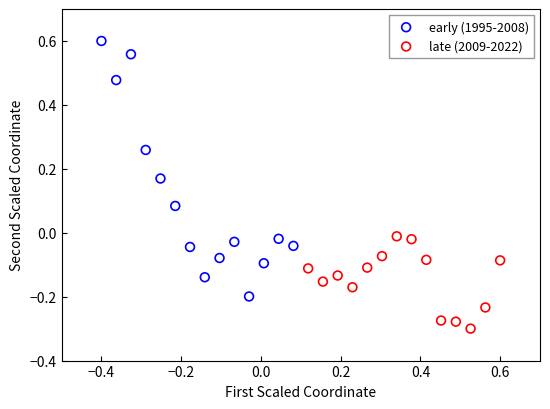

What are all the series names shown in the legend?

early (1995-2008), late (2009-2022)